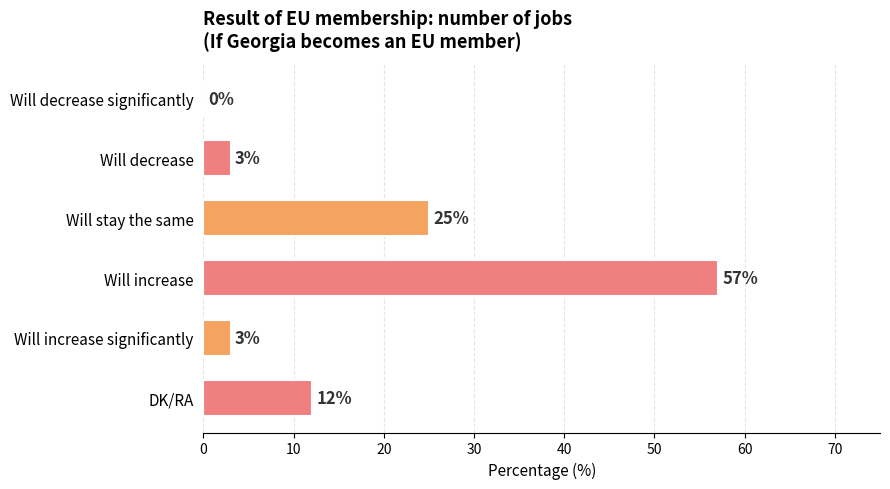

At which label is the value closest to 28?

Will stay the same